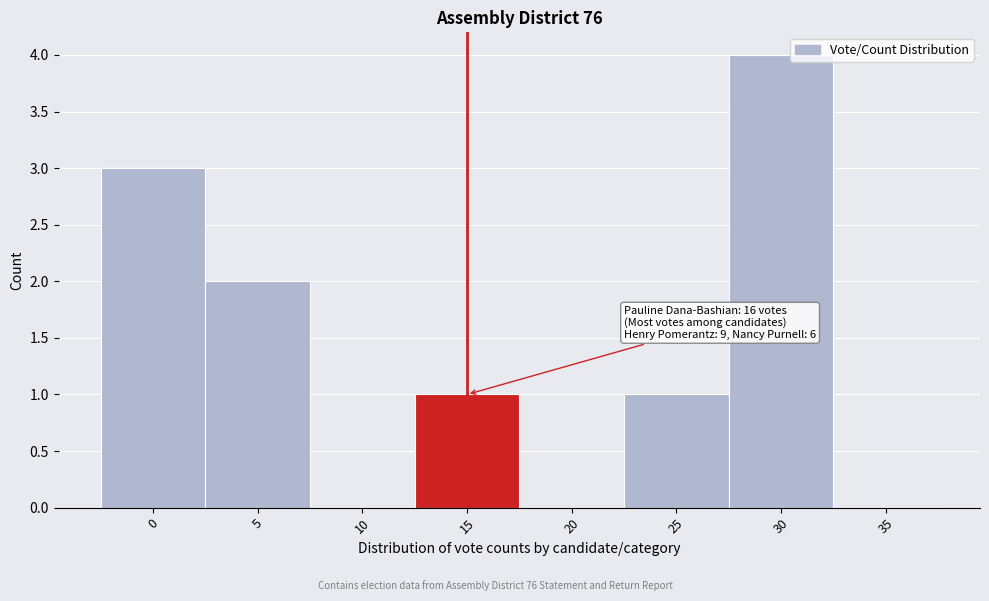

Reading right to left, list all the values displayed in this chart.

35=0	30=4	25=1	20=0	15=1	10=0	5=2	0=3